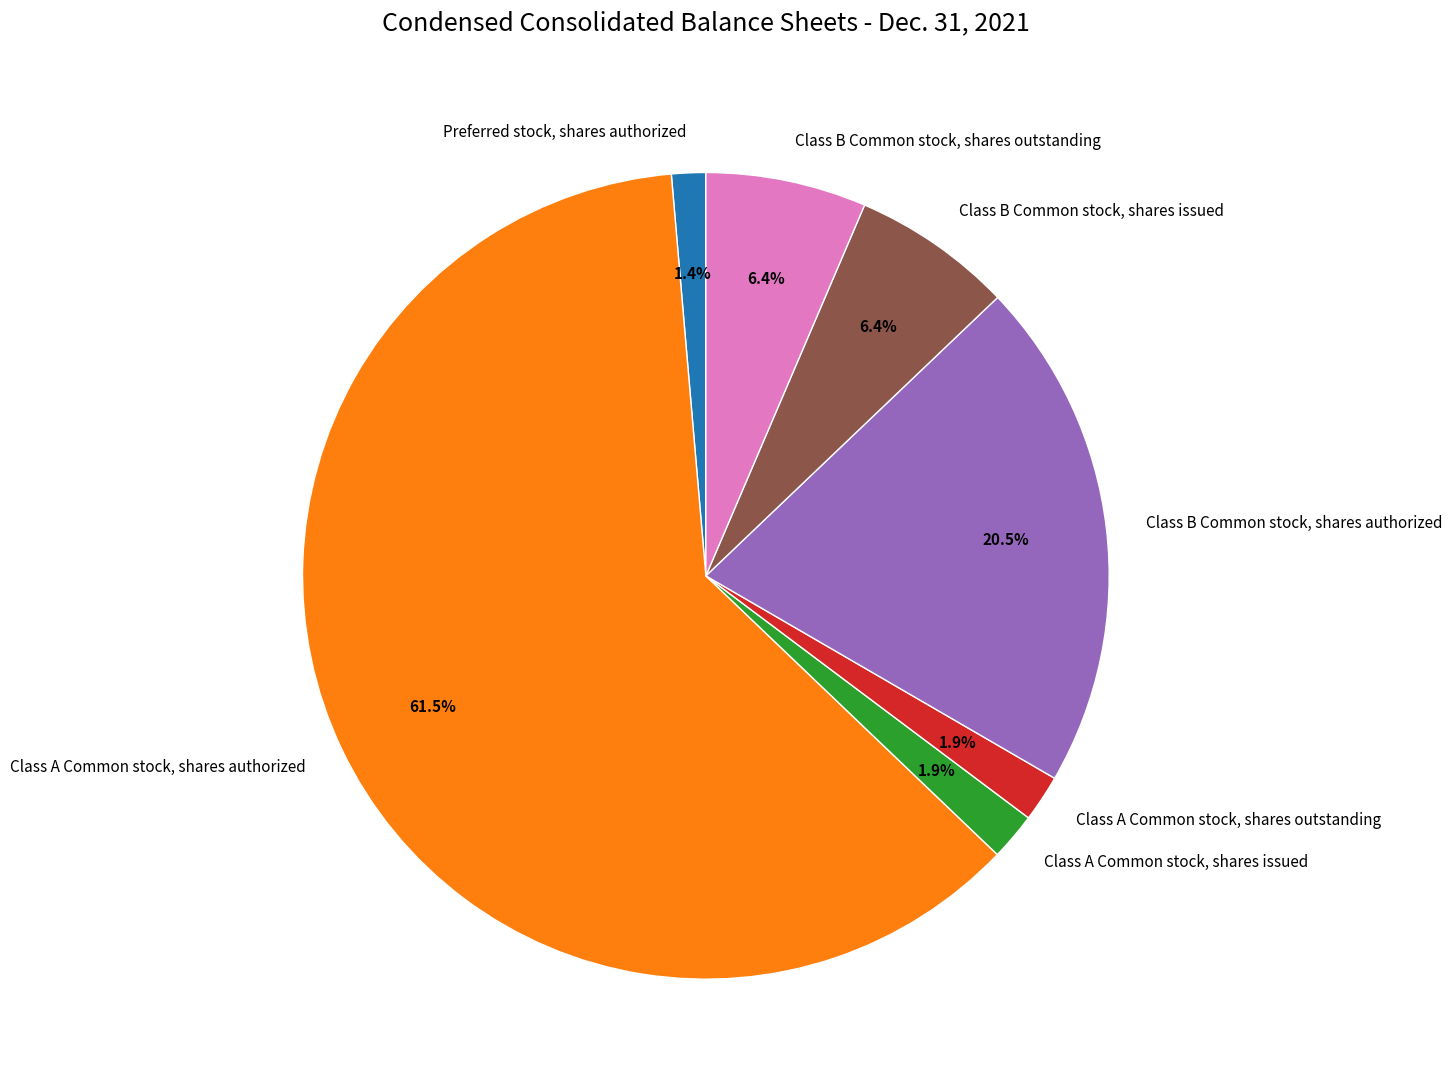

Is there a majority slice in this chart?

Yes